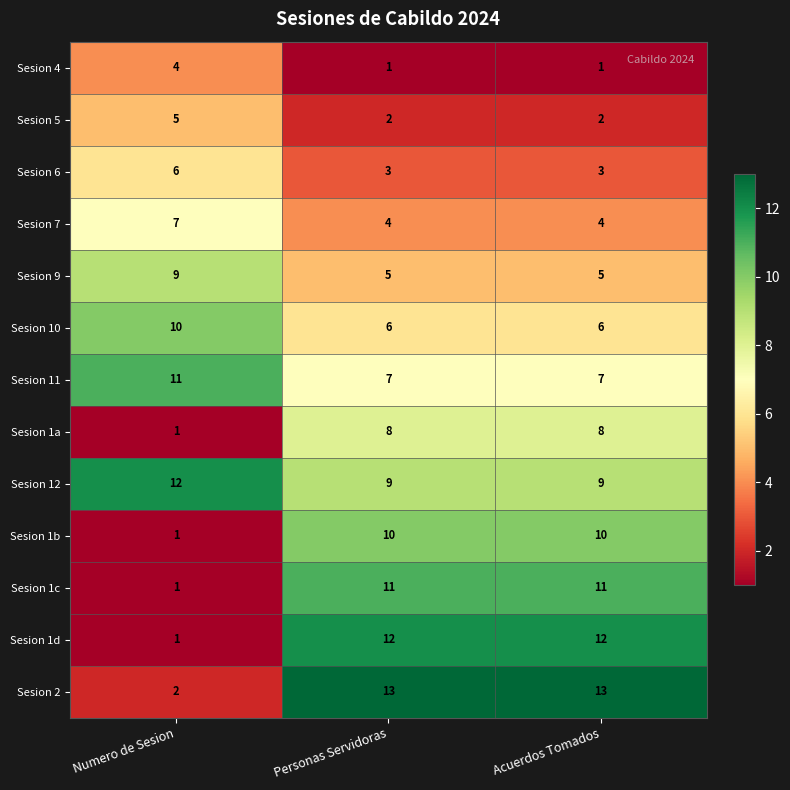

What is the difference between the maximum and minimum values in the Sesion 1b series?

9